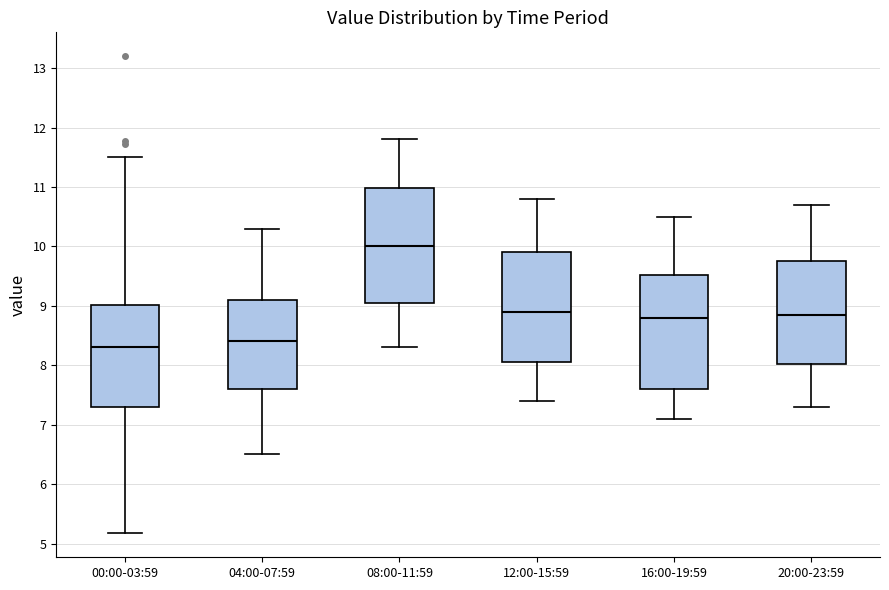

Reading left to right, transcribe this box plot: for each box, give where its median line is, the range the box spans, and where its two whiskers end, as read against the y-axis. The values are not printed on the chart, so give them approximately, as read against the axis.

00:00-03:59: median 8.3, box 7.3 to 9.0, whiskers 5.2 to 11.5
04:00-07:59: median 8.4, box 7.6 to 9.1, whiskers 6.5 to 10.3
08:00-11:59: median 10.0, box 9.1 to 11.0, whiskers 8.3 to 11.8
12:00-15:59: median 8.9, box 8.1 to 9.9, whiskers 7.4 to 10.8
16:00-19:59: median 8.8, box 7.6 to 9.5, whiskers 7.1 to 10.5
20:00-23:59: median 8.9, box 8.0 to 9.8, whiskers 7.3 to 10.7